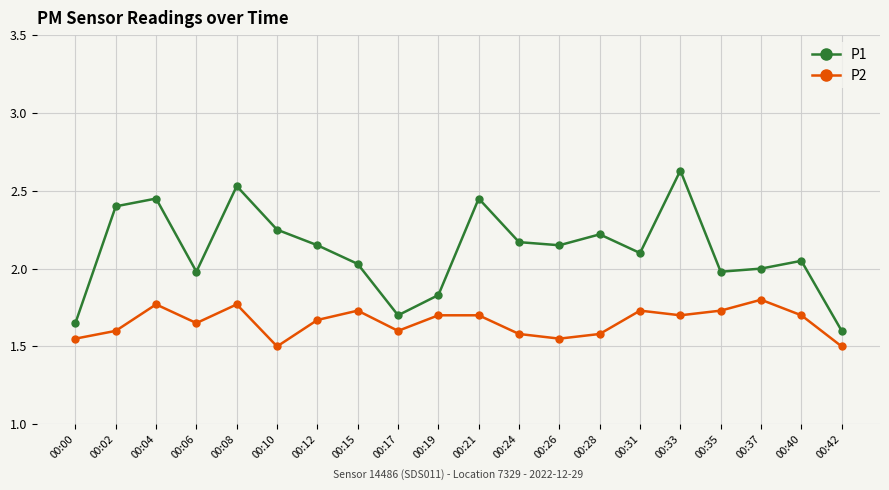

Is it true that P2 equals 2.4 at 00:17?

False